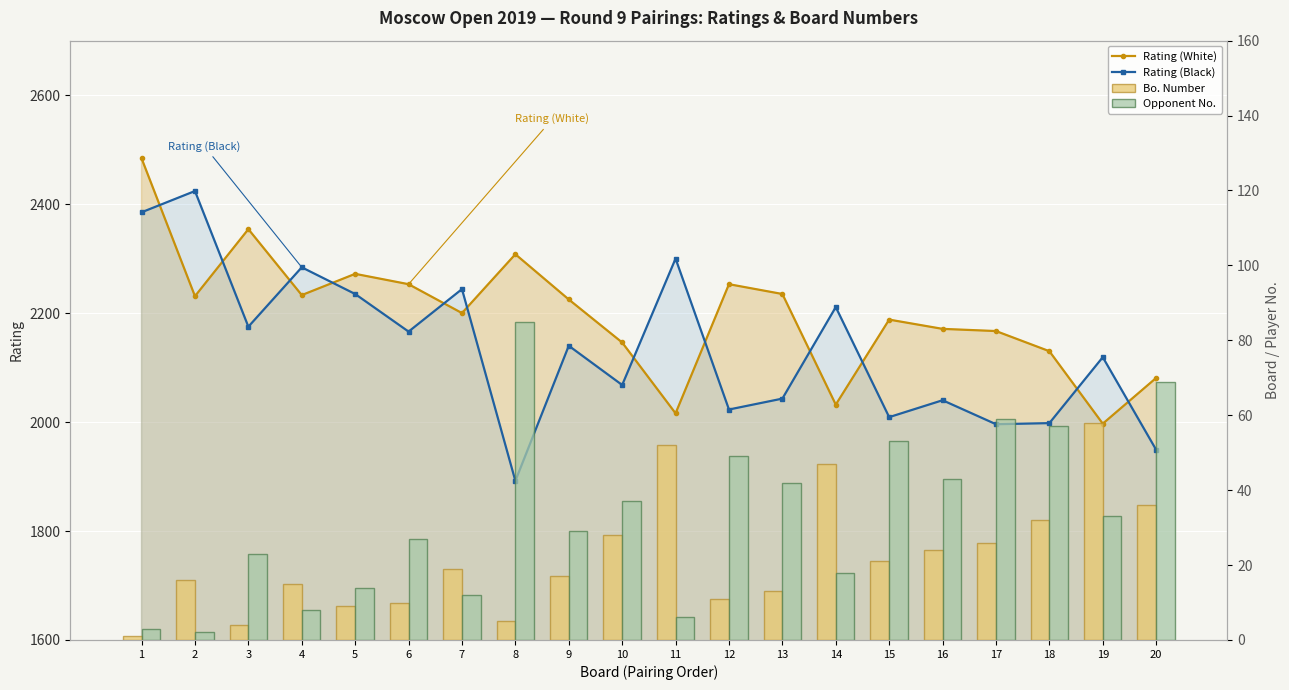

How many values in the Rating (Black) series exceed 2140?

9